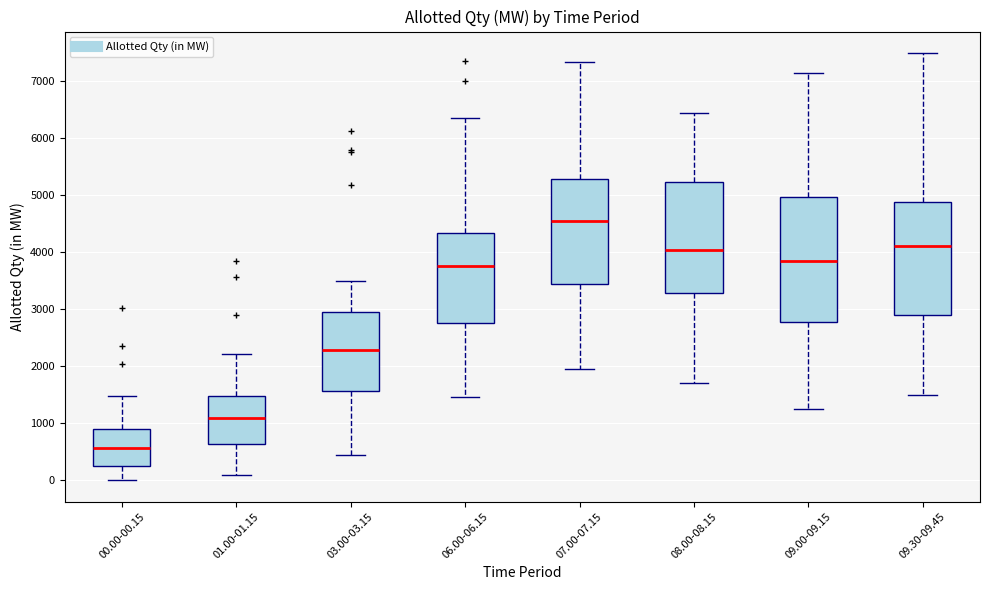

Where does the lower whisker of the box for 08.00-08.15 end on the y-axis? The values are not printed on the chart, so give them approximately, as read against the axis.

1700